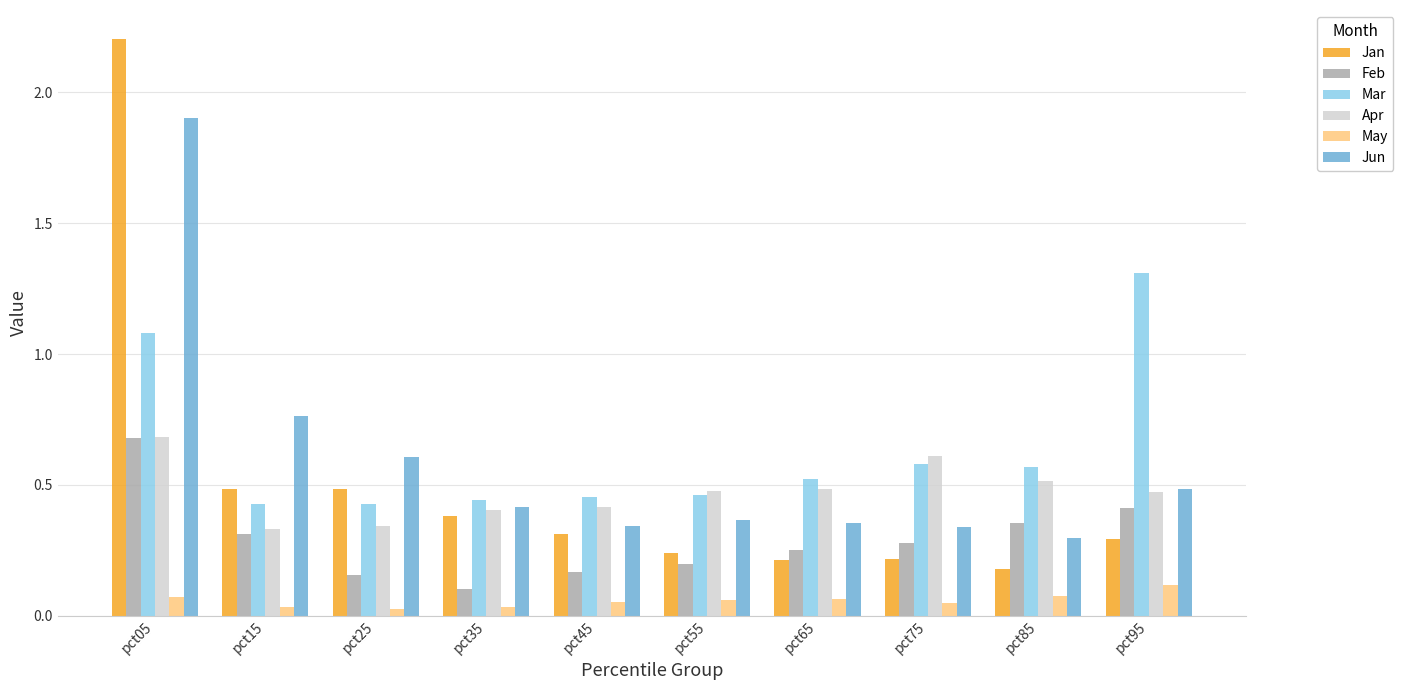

Between pct65 and pct75, which series saw the biggest shift?

Apr